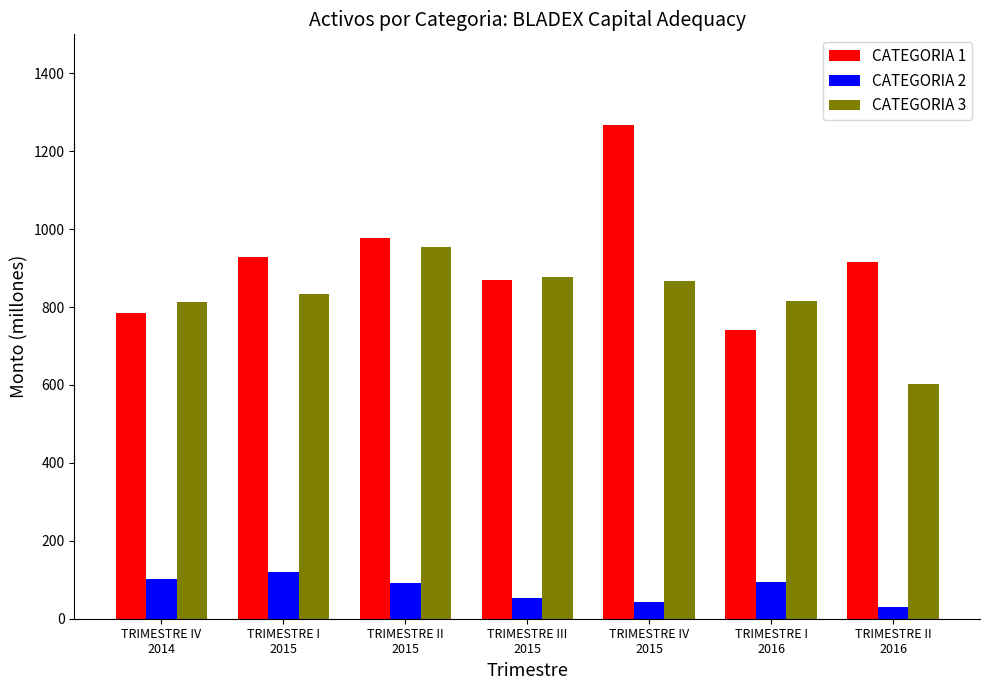

What is the approximate value of CATEGORIA 3 at TRIMESTRE I
2016?

814.5